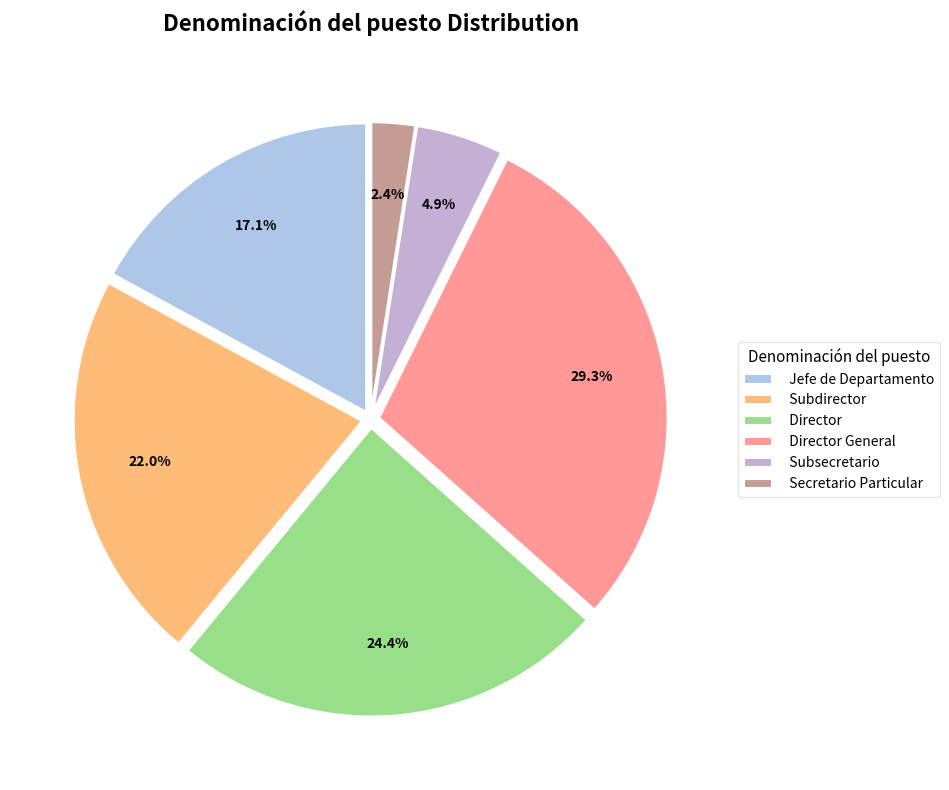

To the nearest percent, what portion does Subdirector represent?

22%